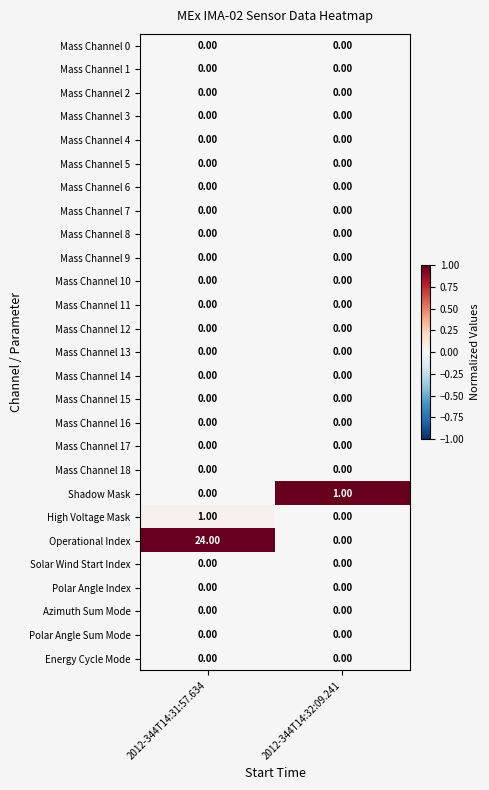

What is the total value across all series at 2012-344T14:31:57.634?

25